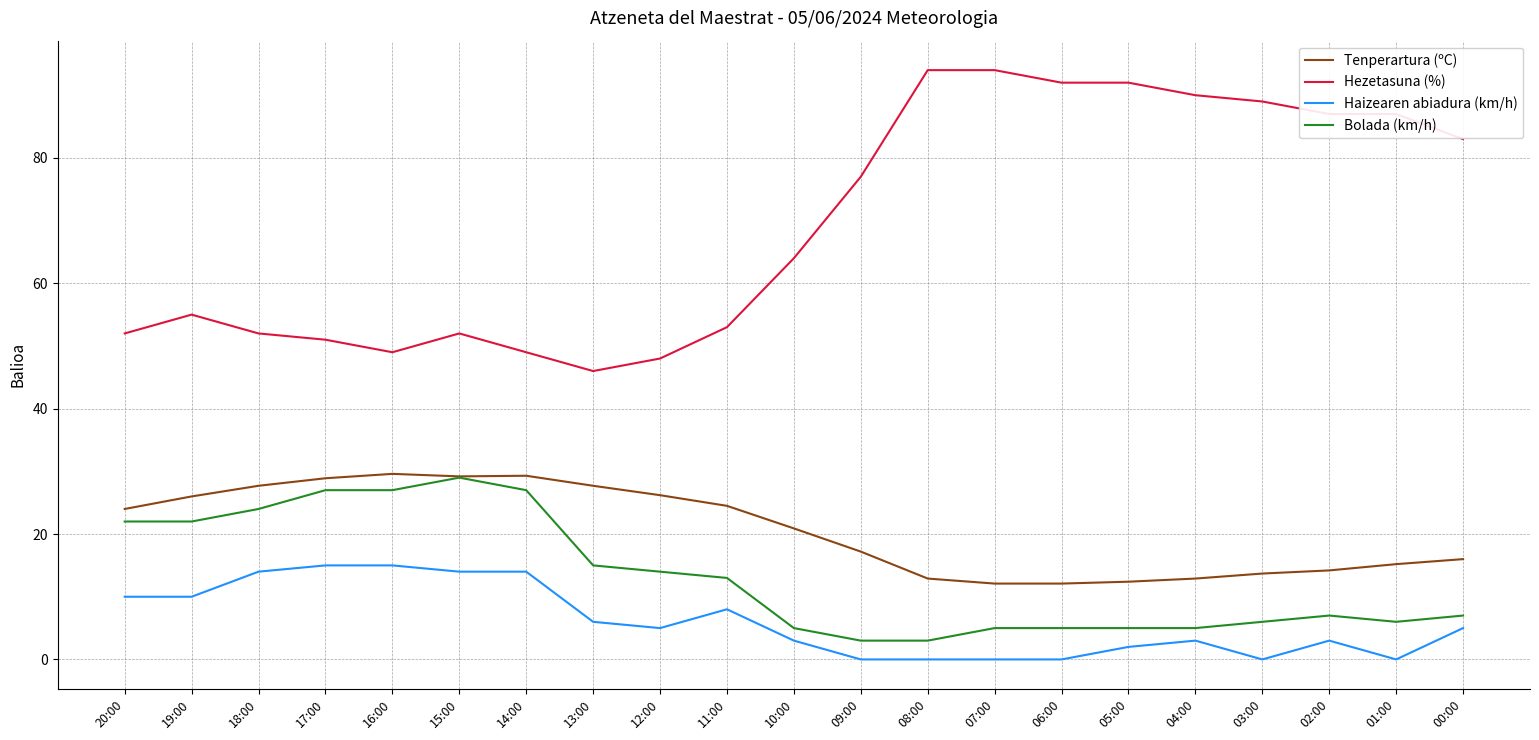

What position from the left is 12:00?

9